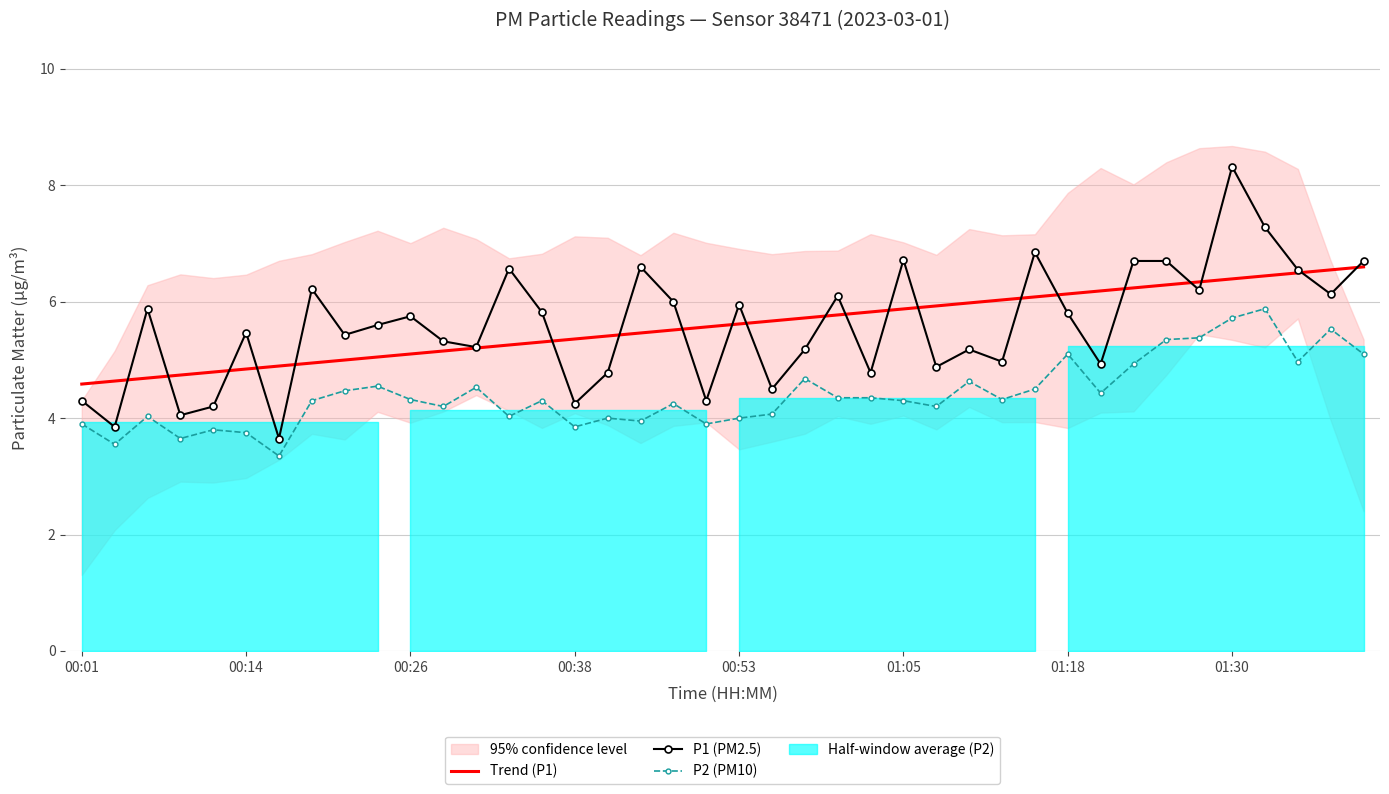

True or false: Trend (P1) and P2 (PM10) cross at least once.

False